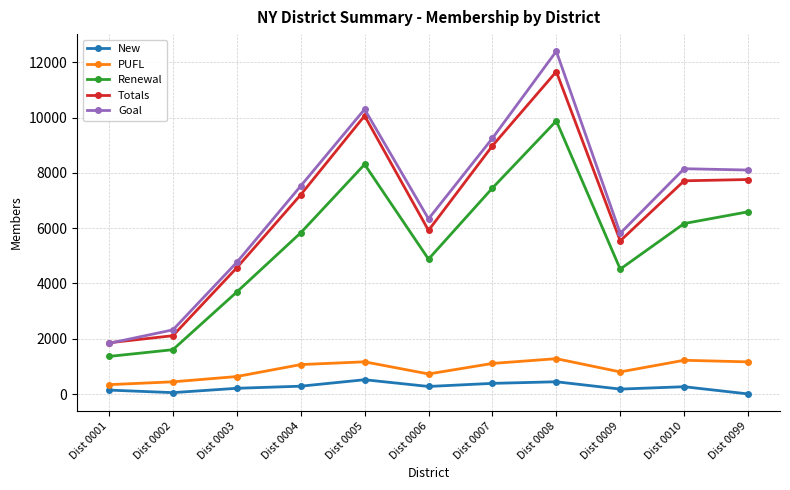

What is the approximate value of Renewal at Dist 0005?

8310